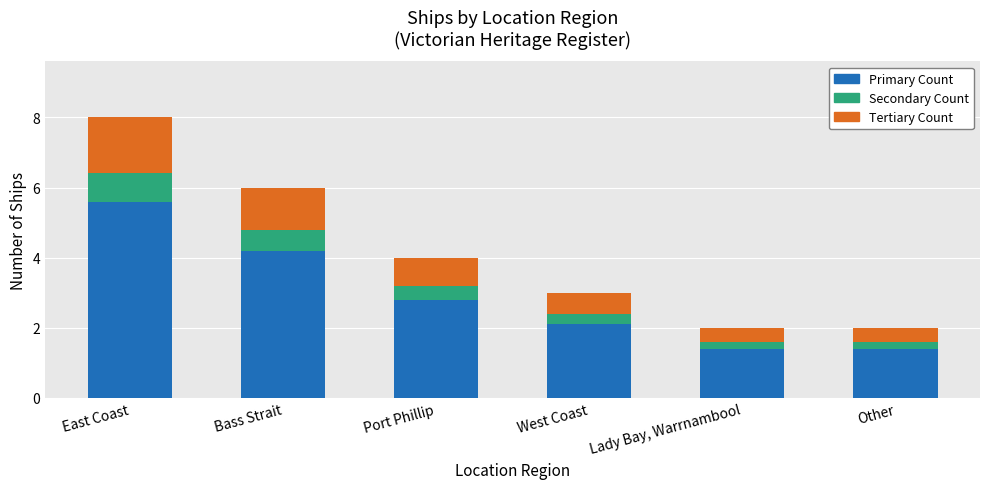

Is it true that Primary Count equals 1.9 at East Coast?

False